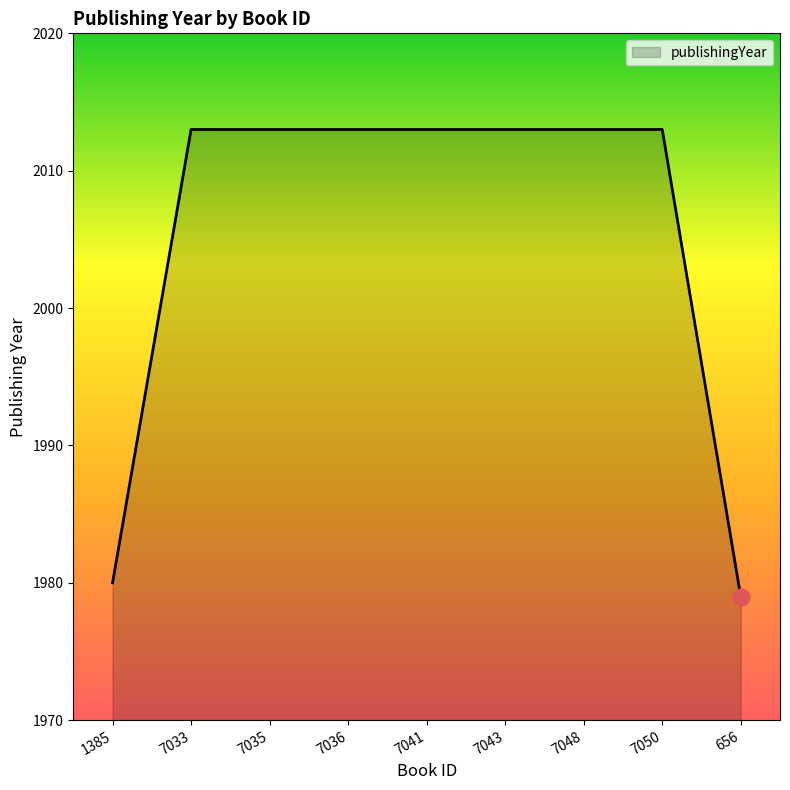

What position from the left is 7048?

7